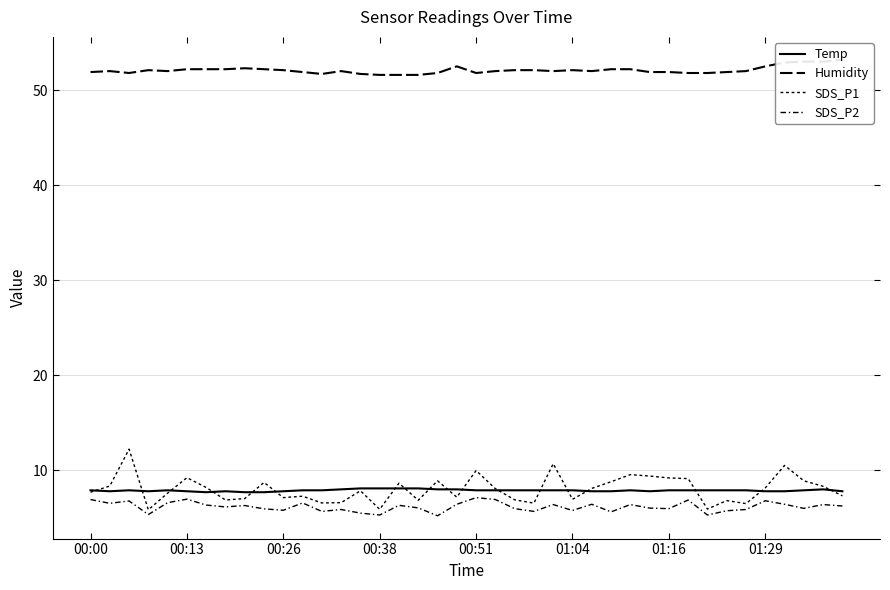

What are all the series names shown in the legend?

Temp, Humidity, SDS_P1, SDS_P2